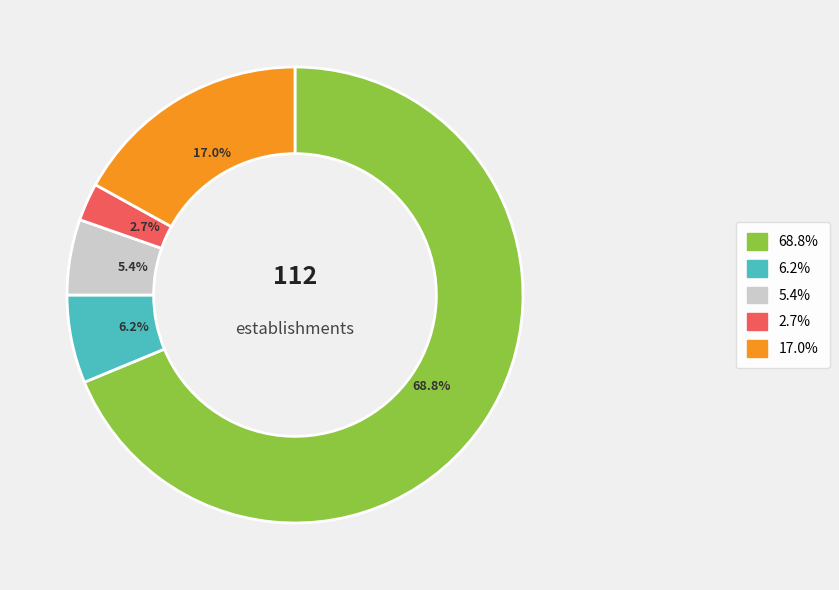

Does any single category account for the majority?

Yes